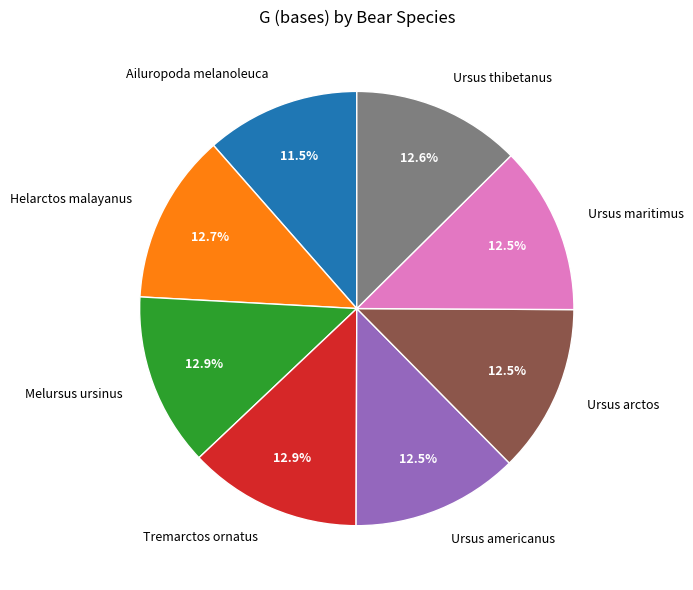

Which slice is the smallest?

Ailuropoda melanoleuca